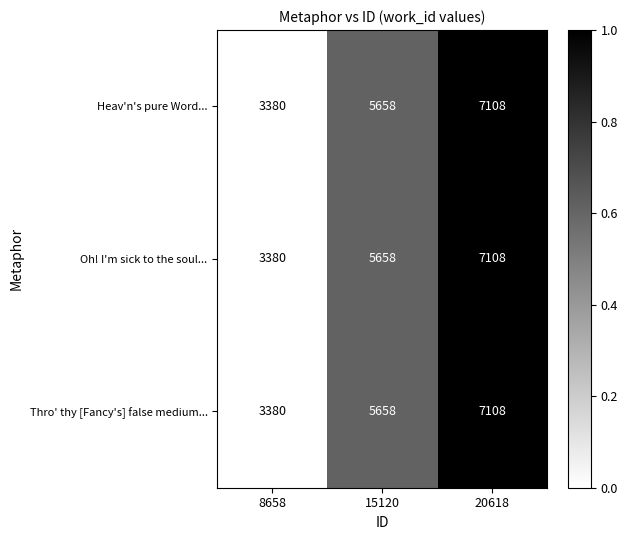

How many data points does each series have?

3